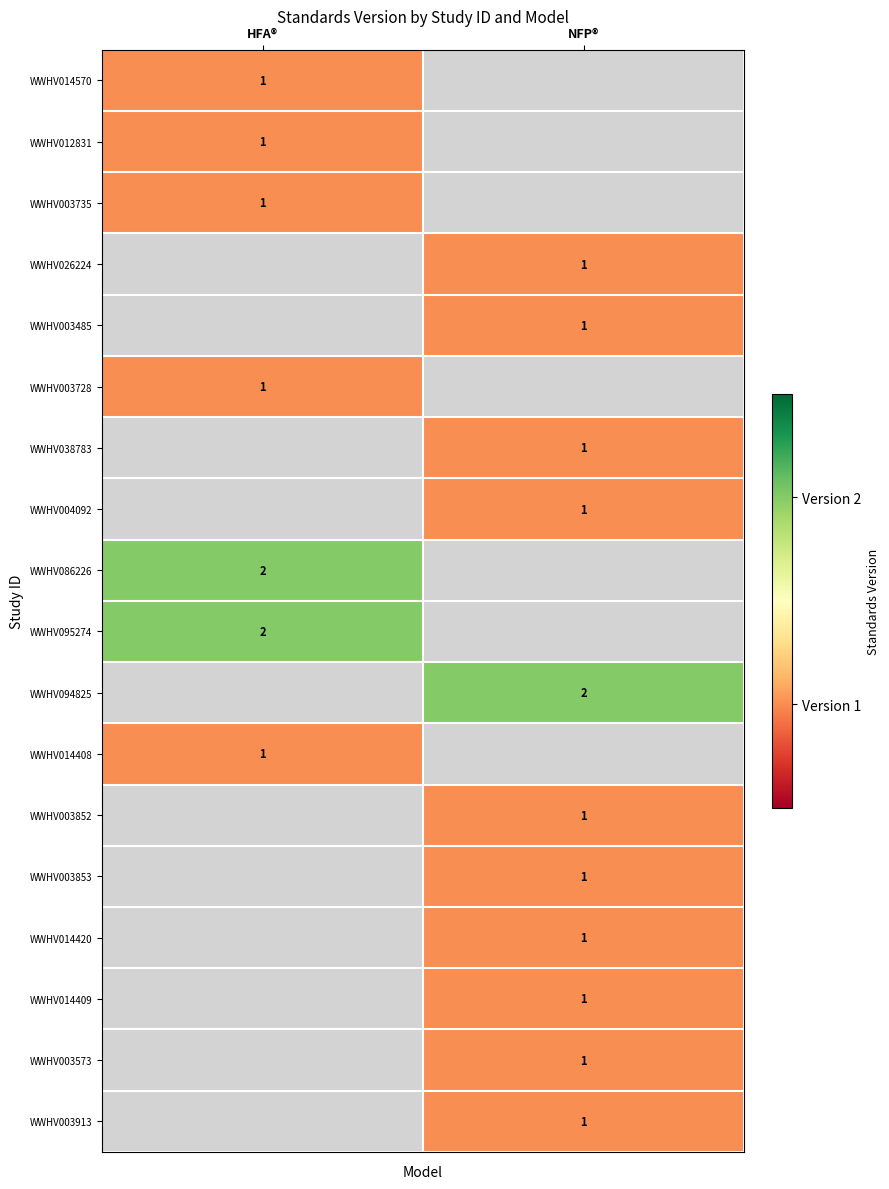

The value of WWHV003913 at NFP® is 1. True or false?

True